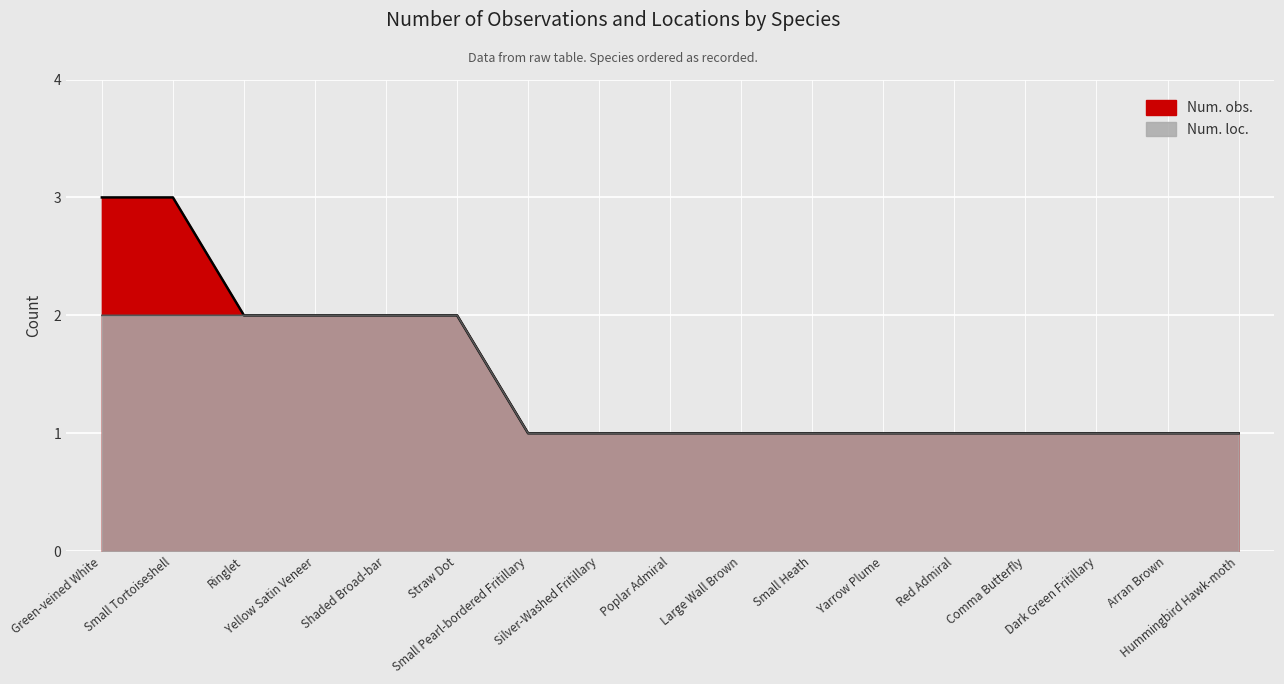

True or false: Num. loc. and Num. obs. cross at least once.

False